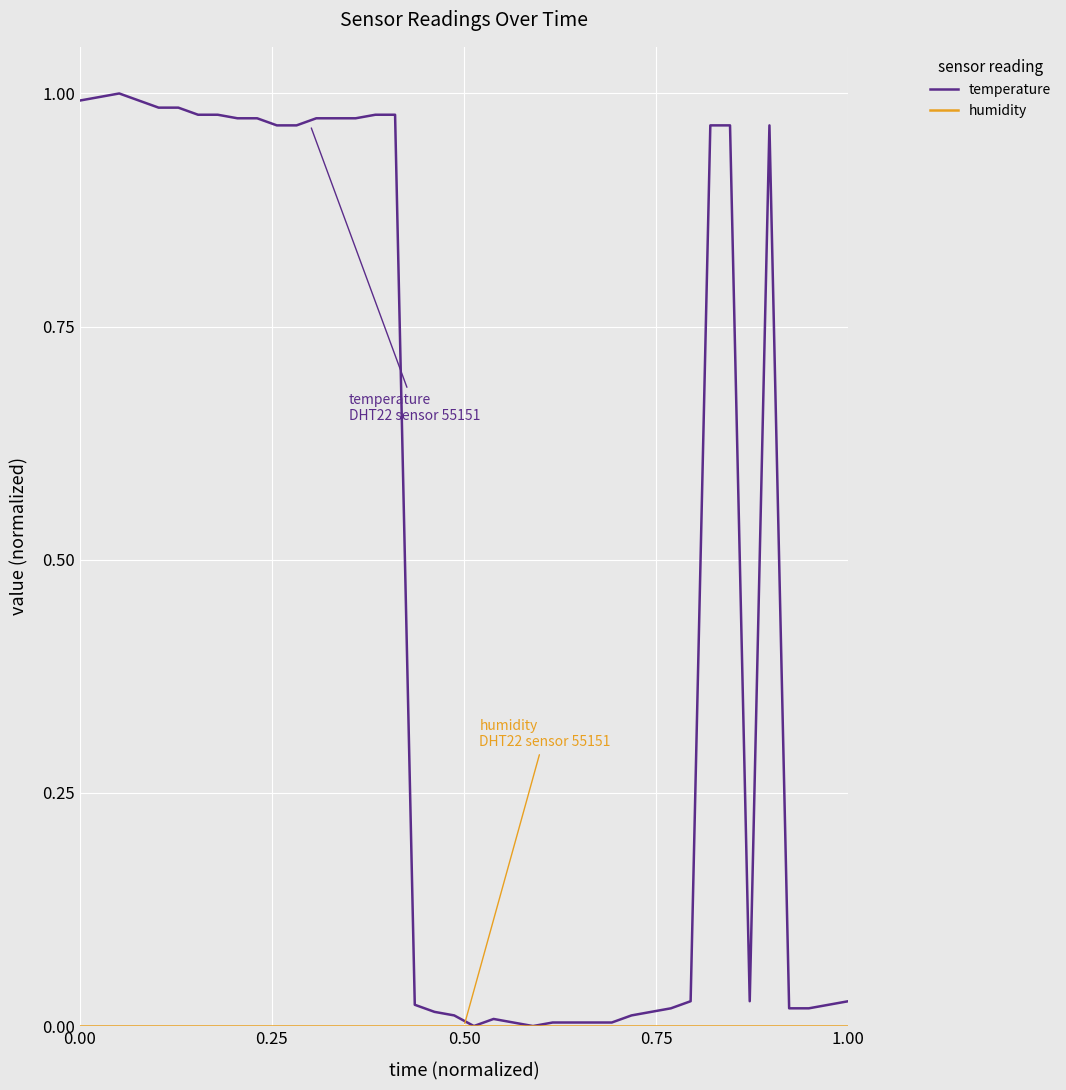

Which series has the largest total across all categories?

temperature